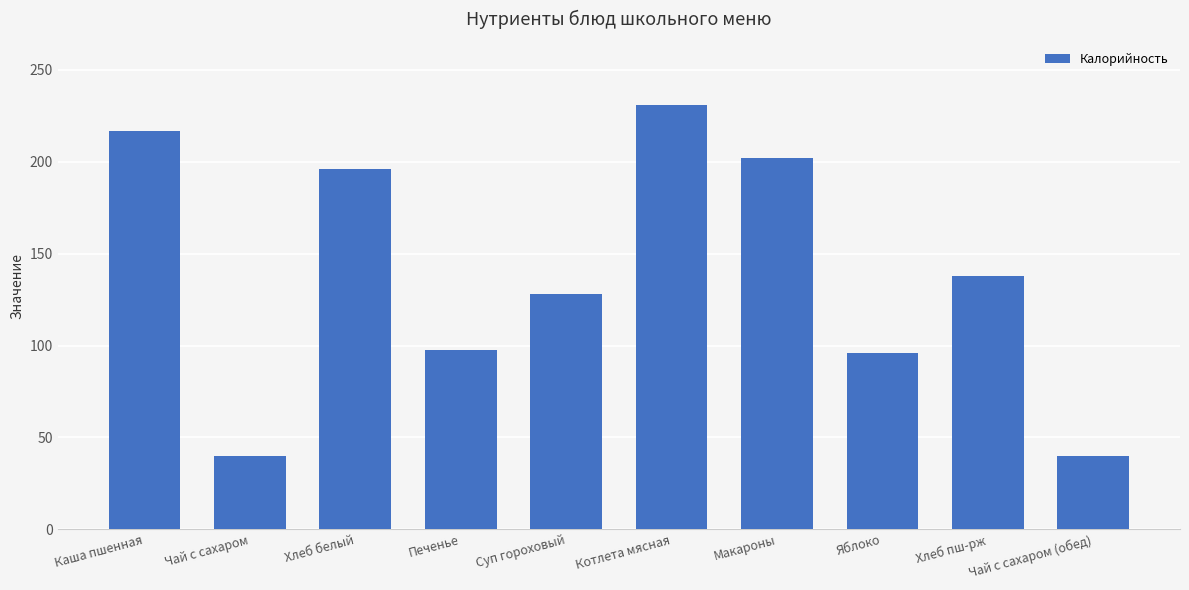

What is the maximum value shown in the chart?

230.7